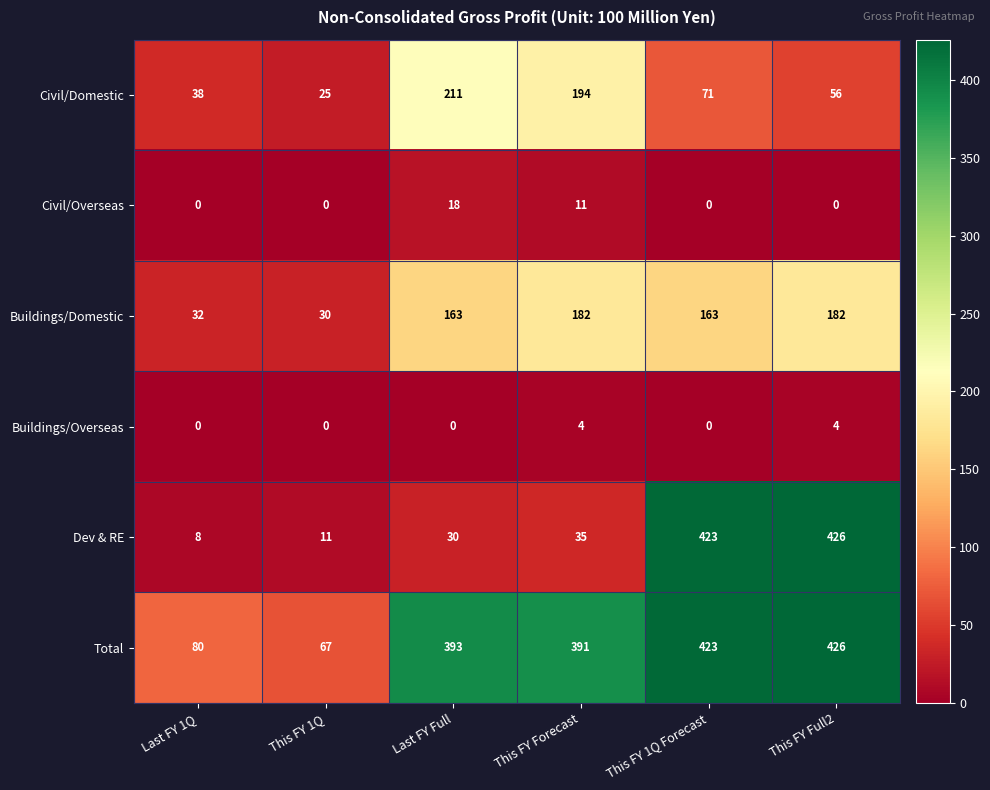

Is it true that Total equals 426 at This FY Full2?

True